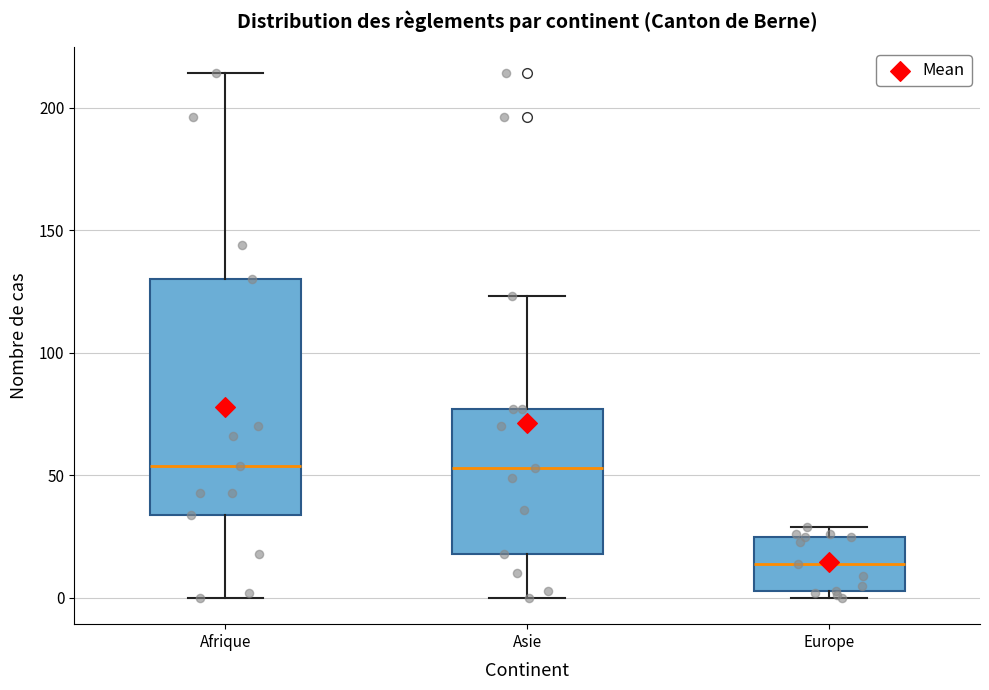

Reading left to right, transcribe this box plot: for each box, give where its median line is, the range the box spans, and where its two whiskers end, as read against the y-axis. The values are not printed on the chart, so give them approximately, as read against the axis.

Afrique: median 55, box 35 to 130, whiskers 0 to 215
Asie: median 55, box 20 to 75, whiskers 0 to 125
Europe: median 15, box 5 to 25, whiskers 0 to 30